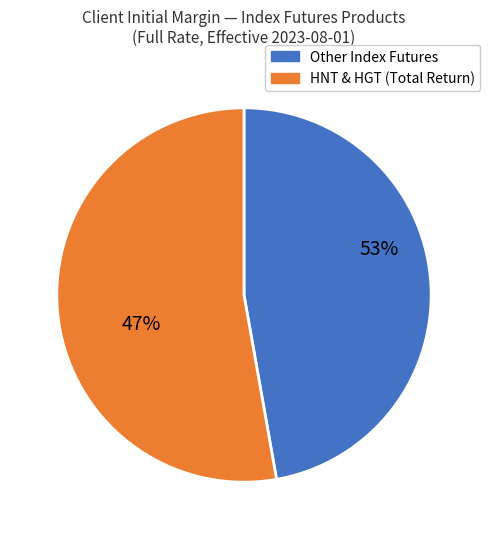

True or false: VHS accounts for 20% of the total.

False